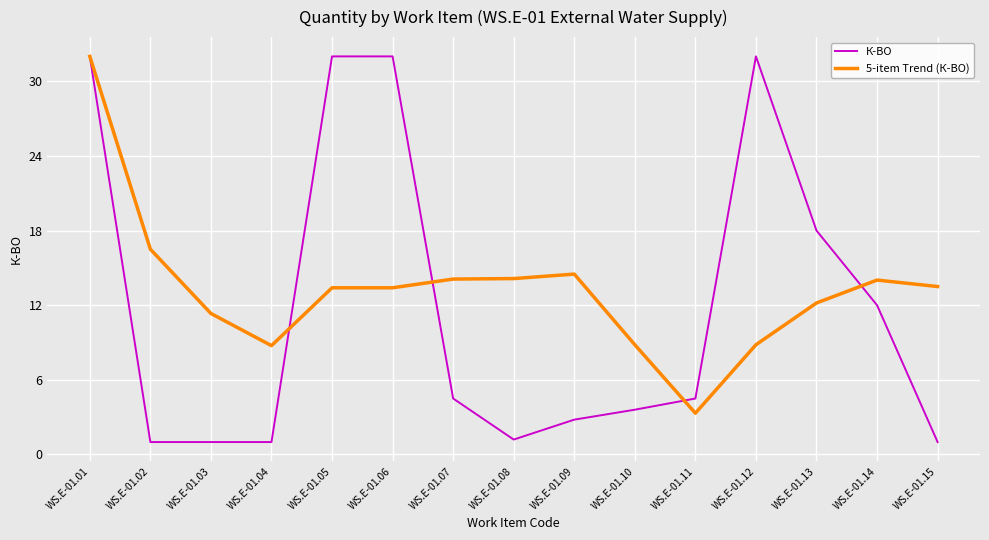

Is the value of 5-item Trend (К-ВО) at WS.E-01.08 greater than the value of К-ВО at WS.E-01.07?

Yes